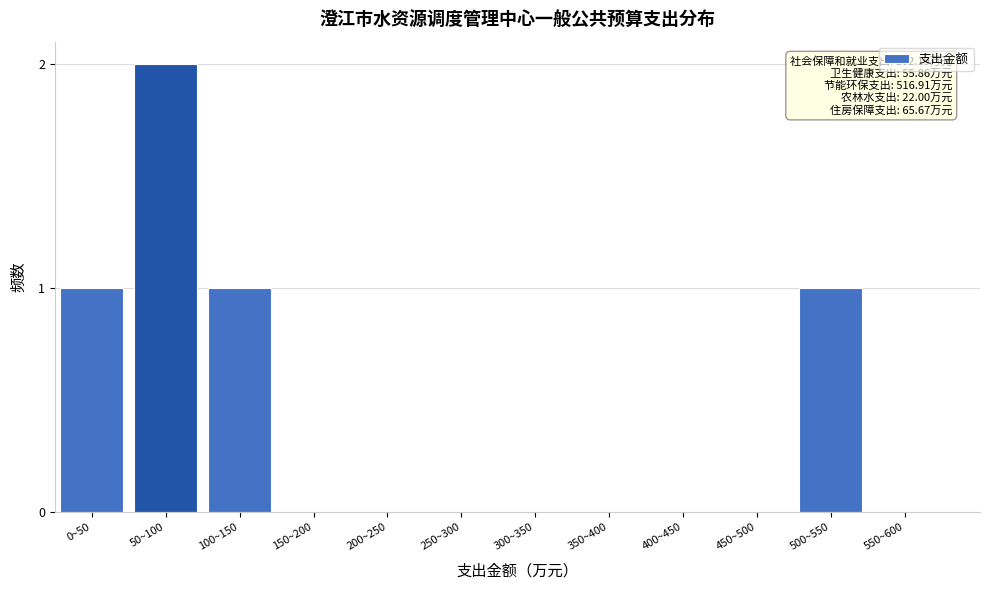

Reading right to left, transcribe all the data shown in this chart.

550~600=0	500~550=1	450~500=0	400~450=0	350~400=0	300~350=0	250~300=0	200~250=0	150~200=0	100~150=1	50~100=2	0~50=1